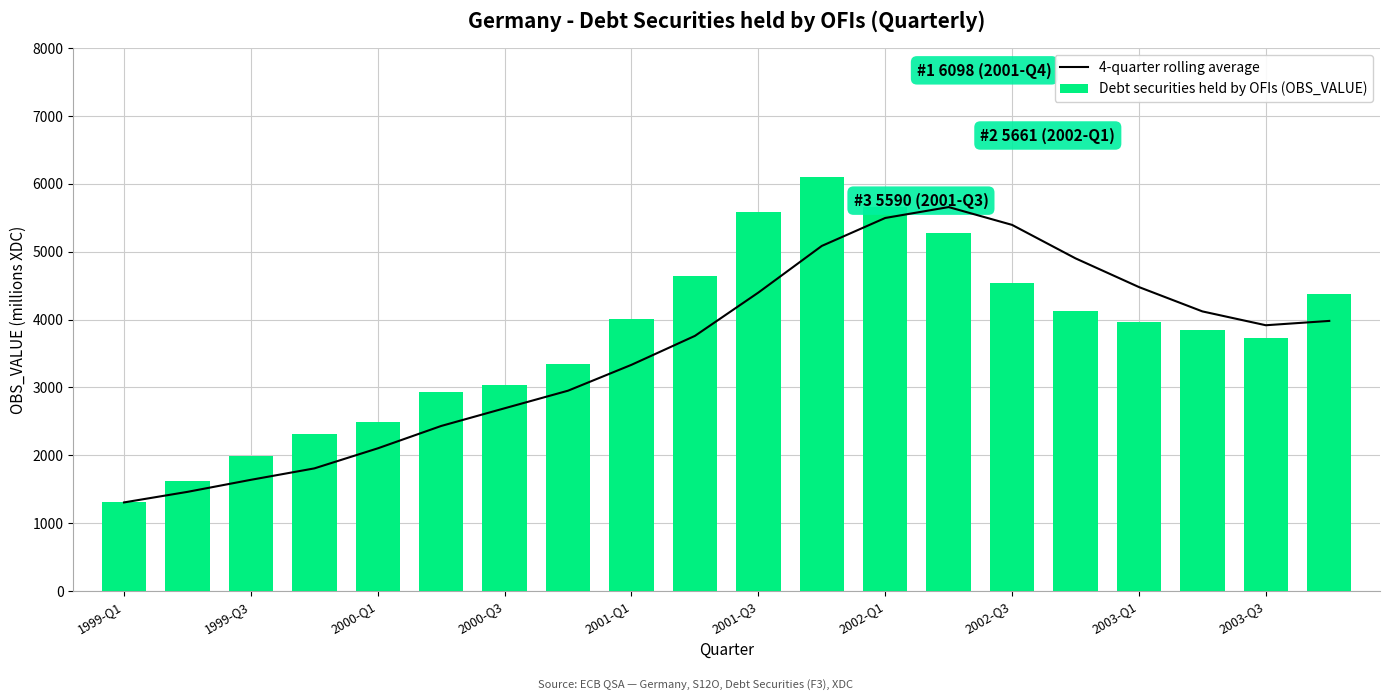

What is the greatest value displayed?

6098.0